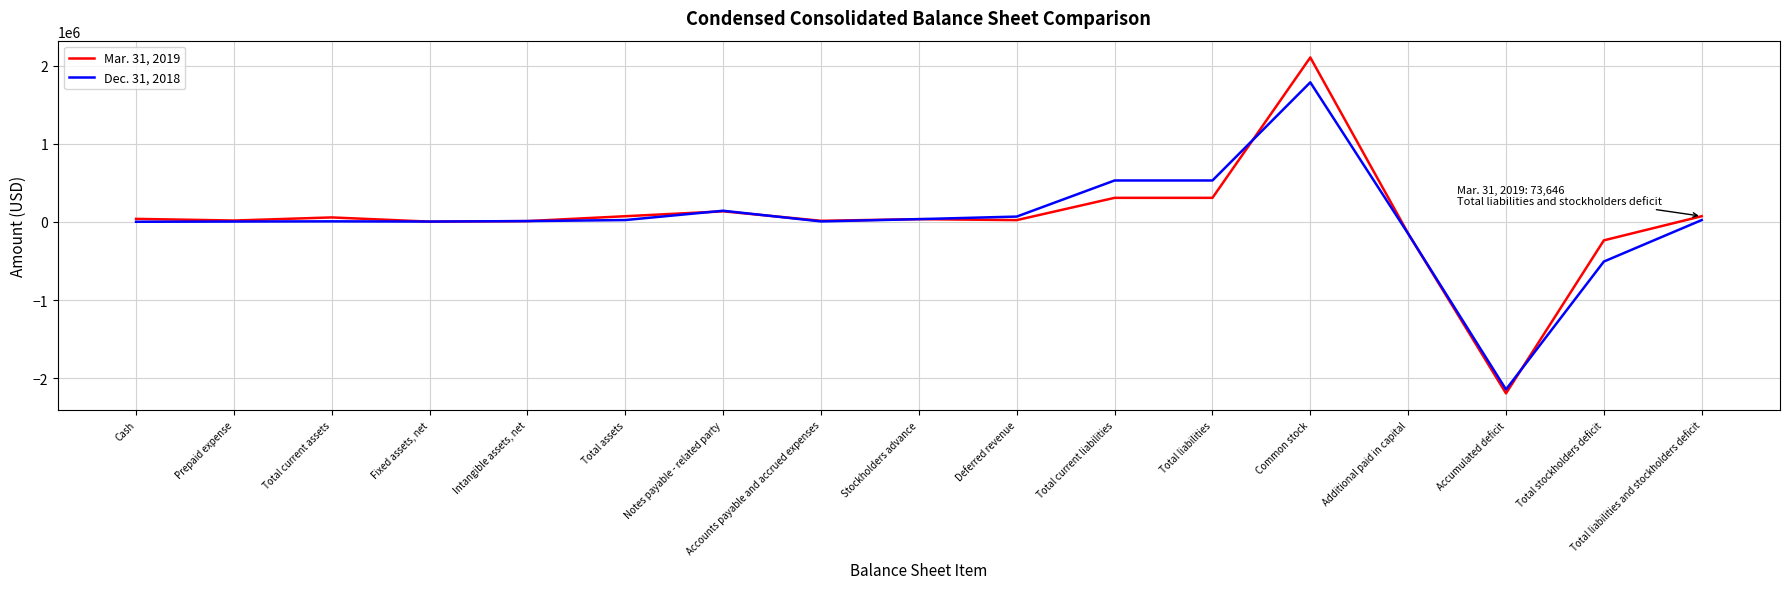

The Dec. 31, 2018 series shows 138866 at Total current liabilities. True or false?

False